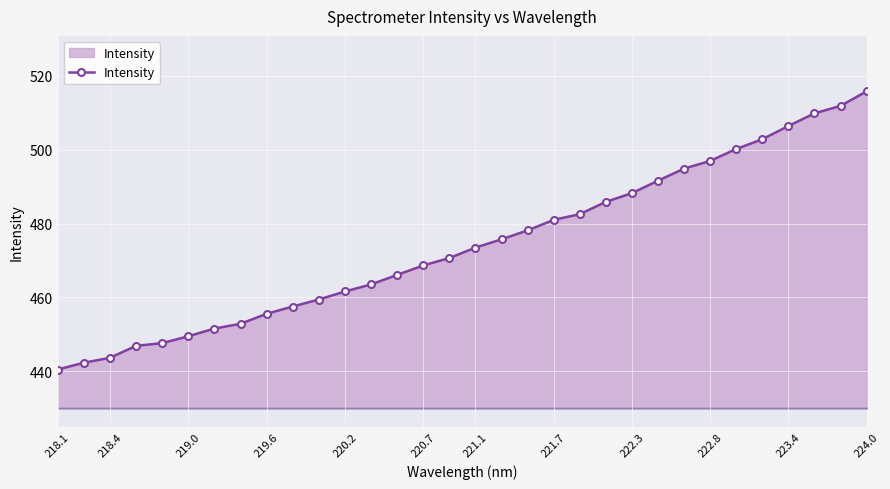

What is the difference between the second highest and minimum values?

71.3